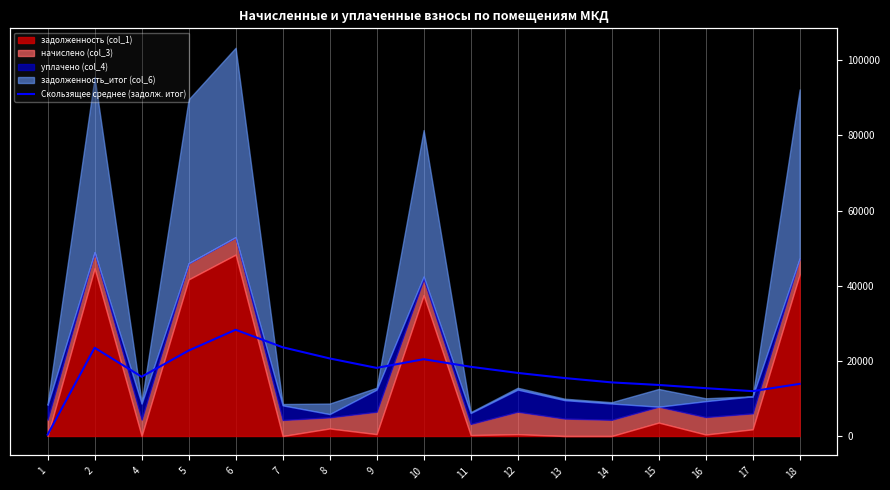

True or false: the data shows 600.1 at 1.

False